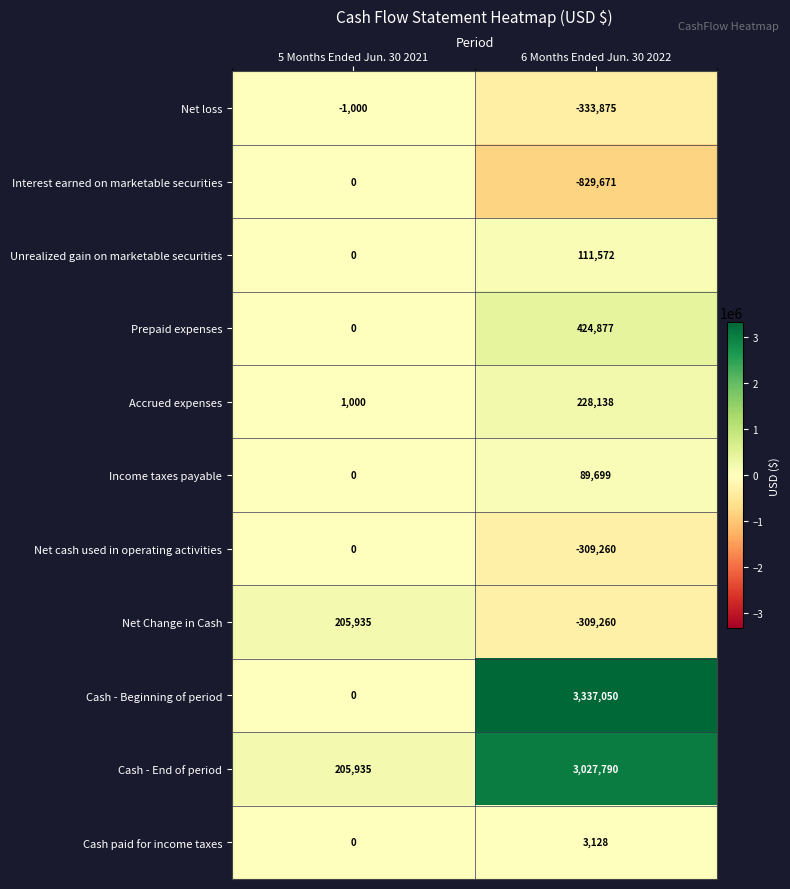

Is the value of Interest earned on marketable securities at 6 Months Ended Jun. 30 2022 greater than the value of Income taxes payable at 5 Months Ended Jun. 30 2021?

No